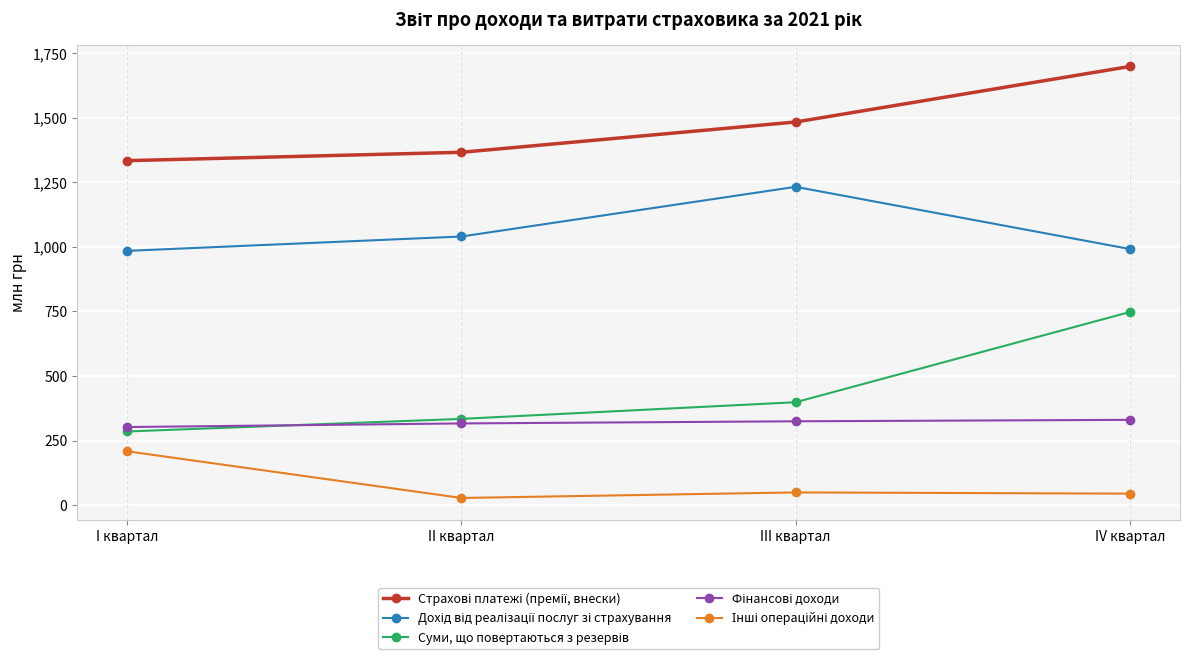

What is the label of the 3rd point from the left?

III квартал